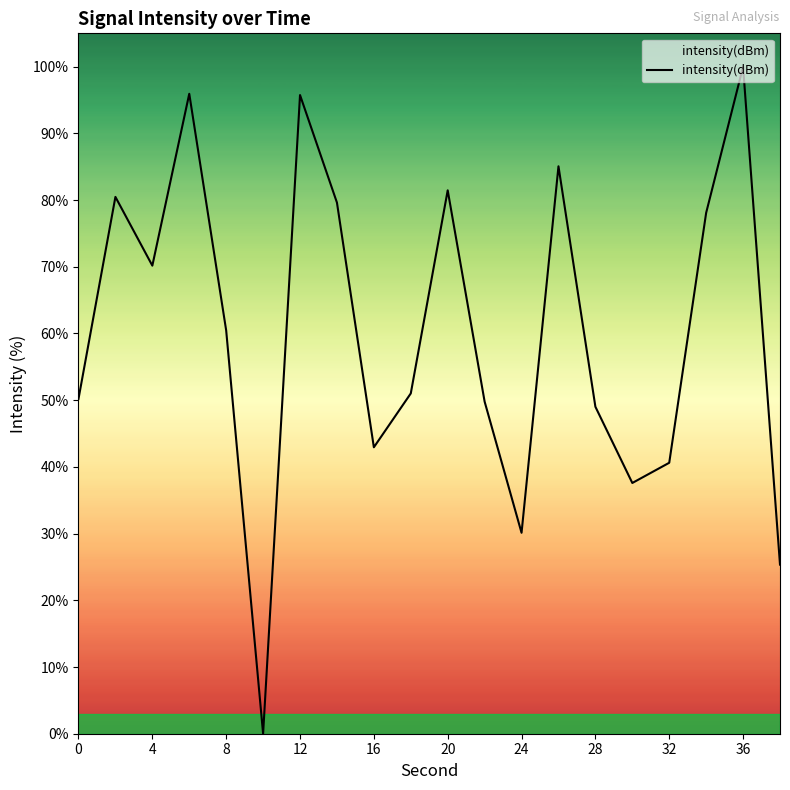

What is the greatest value displayed?

100.0